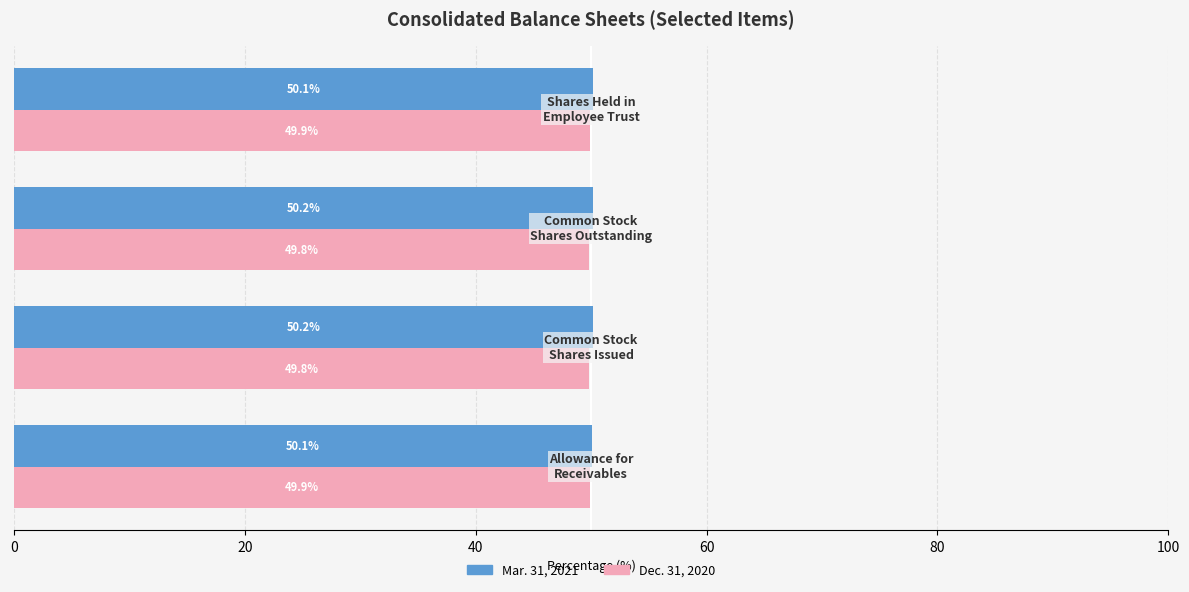

Which series has the largest total across all categories?

Mar. 31, 2021